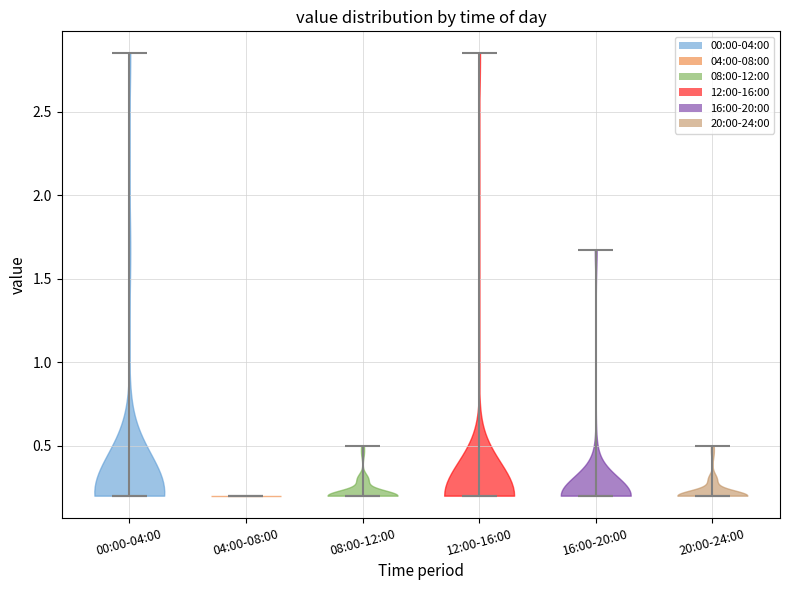

Reading left to right, read every violin against the y-axis: where its median line is, and the lowest and highest points it reaches. The values are not printed on the chart, so give them approximately, as read against the axis.

00:00-04:00: median line 0.20, lowest point 0.20, highest point 2.85
04:00-08:00: median line 0.20, lowest point 0.20, highest point 0.20
08:00-12:00: median line 0.20, lowest point 0.20, highest point 0.50
12:00-16:00: median line 0.20, lowest point 0.20, highest point 2.85
16:00-20:00: median line 0.20, lowest point 0.20, highest point 1.65
20:00-24:00: median line 0.20, lowest point 0.20, highest point 0.50